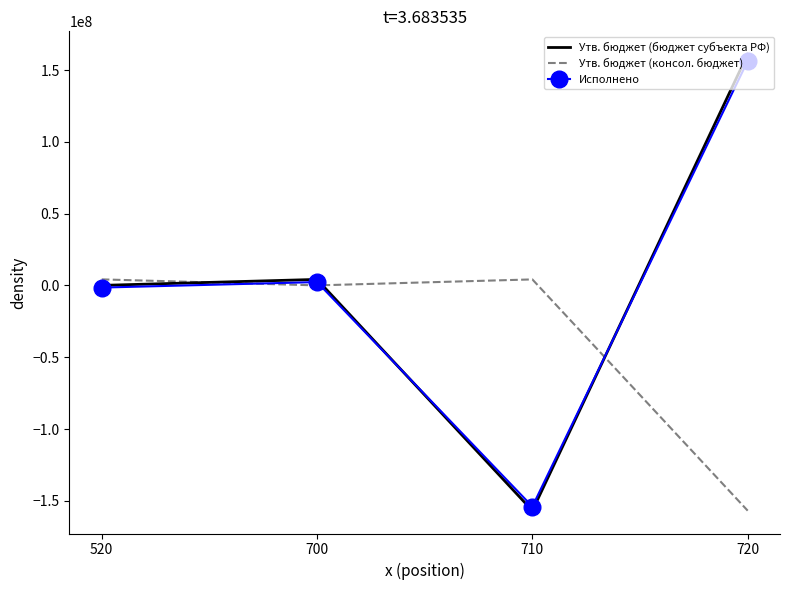

True or false: Утв. бюджет (бюджет субъекта РФ) and Утв. бюджет (консол. бюджет) cross at least once.

True